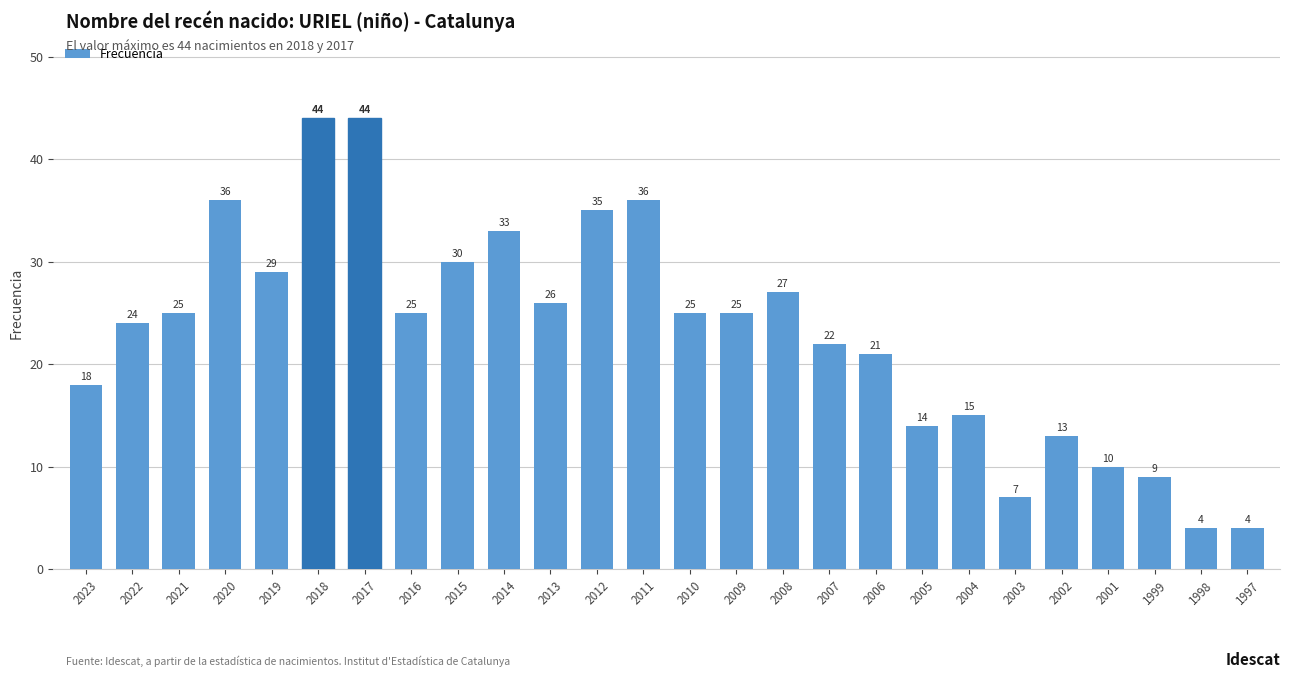

What is the minimum value shown in the chart?

4